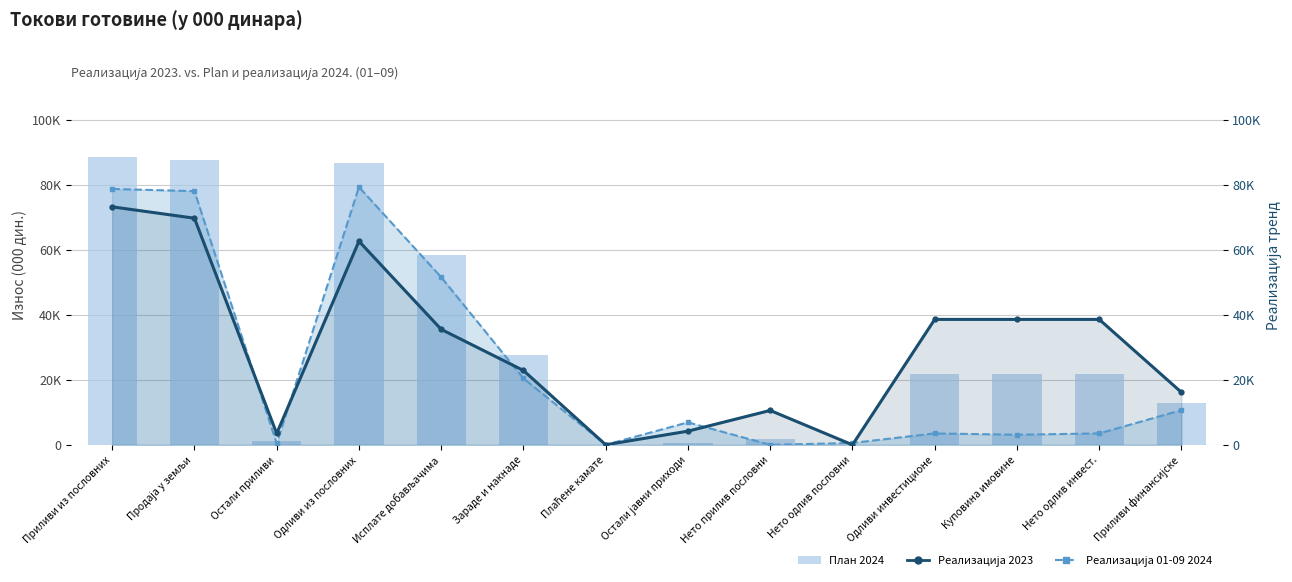

What is the sum of the Реализација 2023 values at Остали јавни приходи and Исплате добављачима?

39723